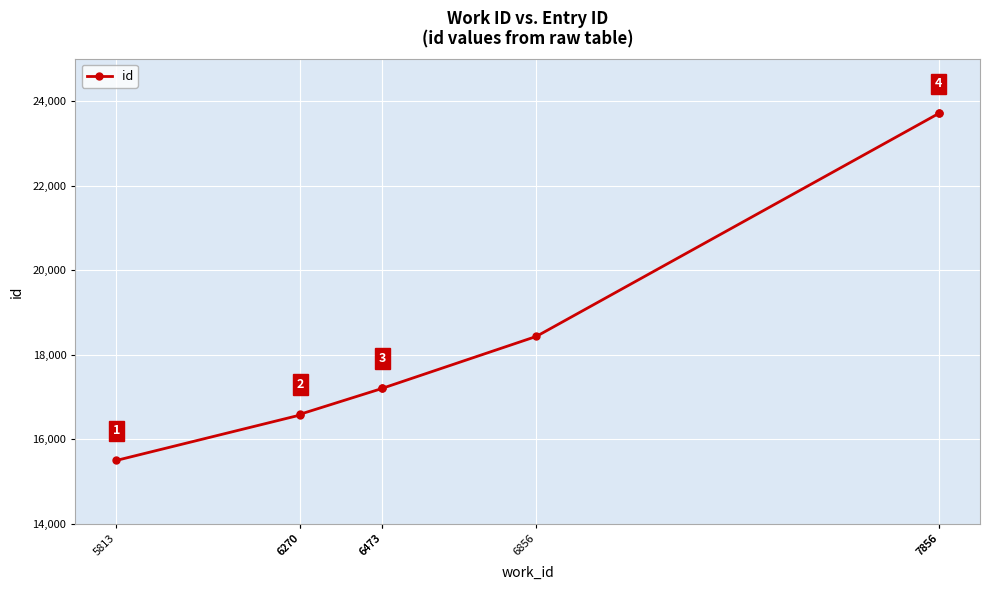

Where is the data nearest to the value 19613?

6856